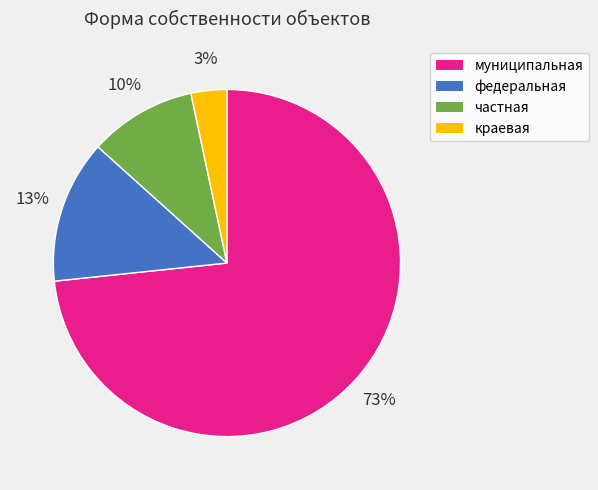

Does any single category account for the majority?

Yes